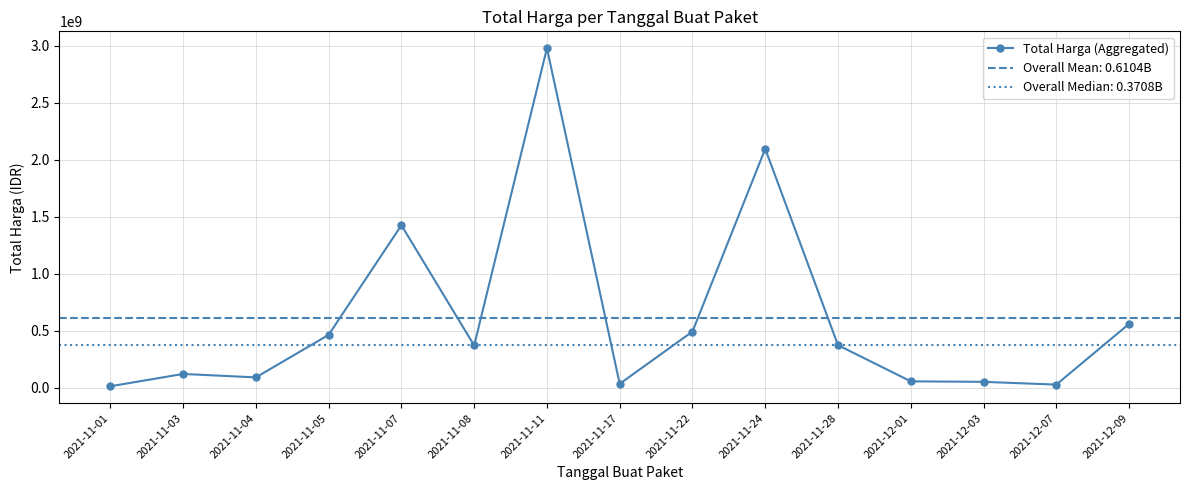

List the labels in order of value, smallest first.

2021-11-01, 2021-12-07, 2021-11-17, 2021-12-03, 2021-12-01, 2021-11-04, 2021-11-03, 2021-11-08, 2021-11-28, 2021-11-05, 2021-11-22, 2021-12-09, 2021-11-07, 2021-11-24, 2021-11-11